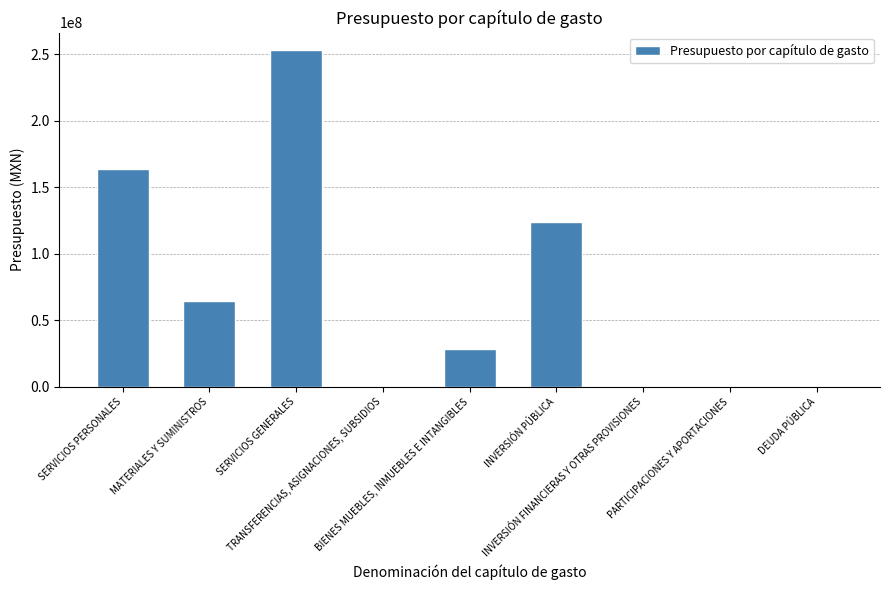

Count the number of values greater than 28370050.

5